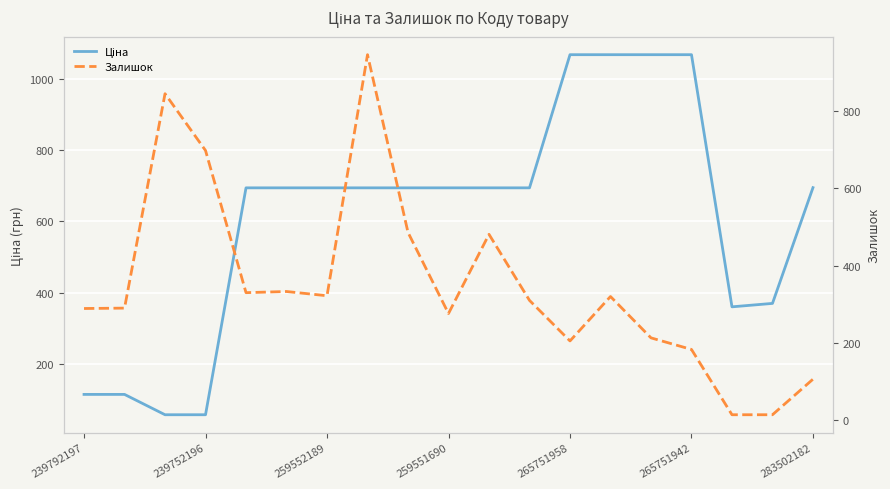

What is the difference between the maximum and minimum values in the Залишок series?

932.0